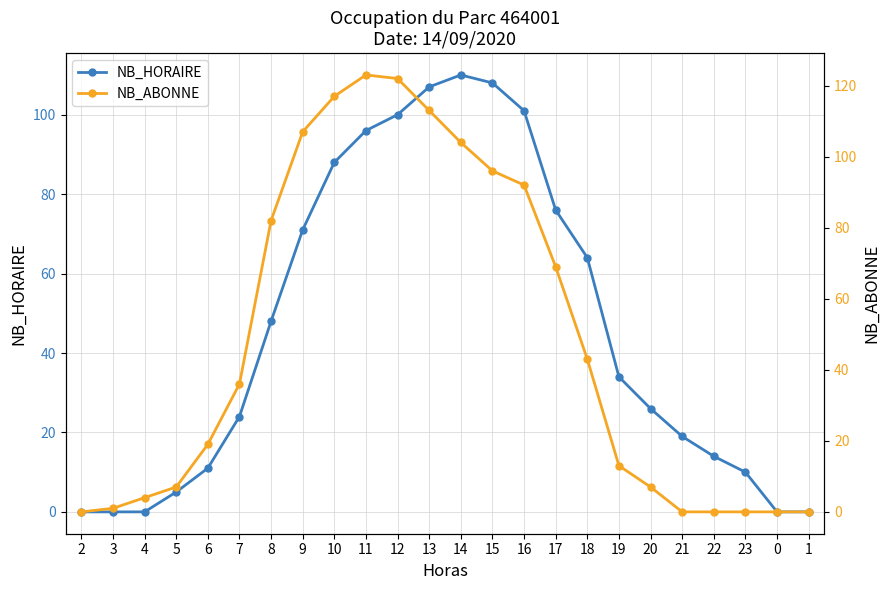

What is the difference between the second highest and second lowest values in the NB_ABONNE series?

122